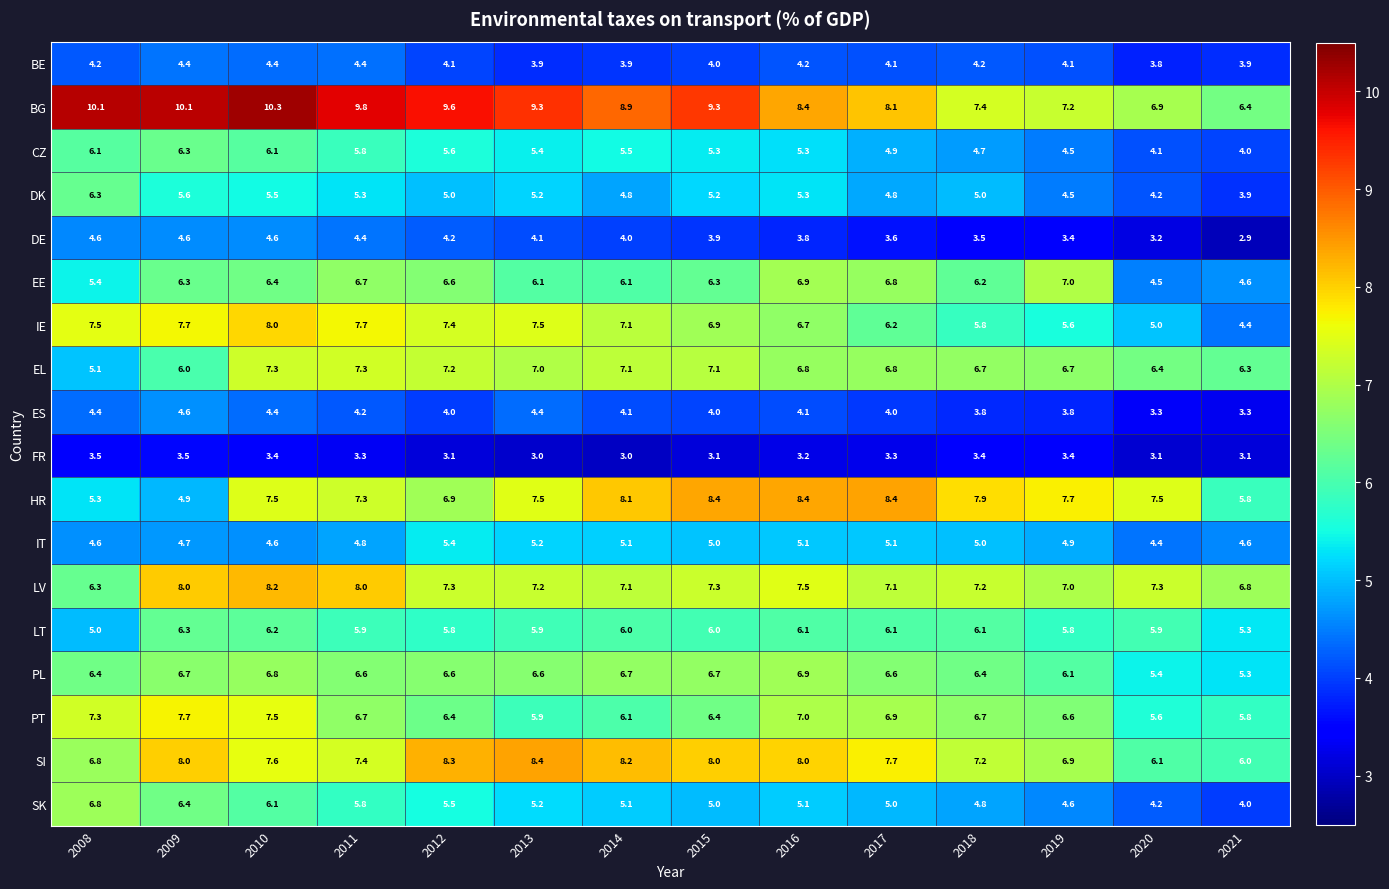

What is the difference between the maximum and minimum values in the DE series?

1.7